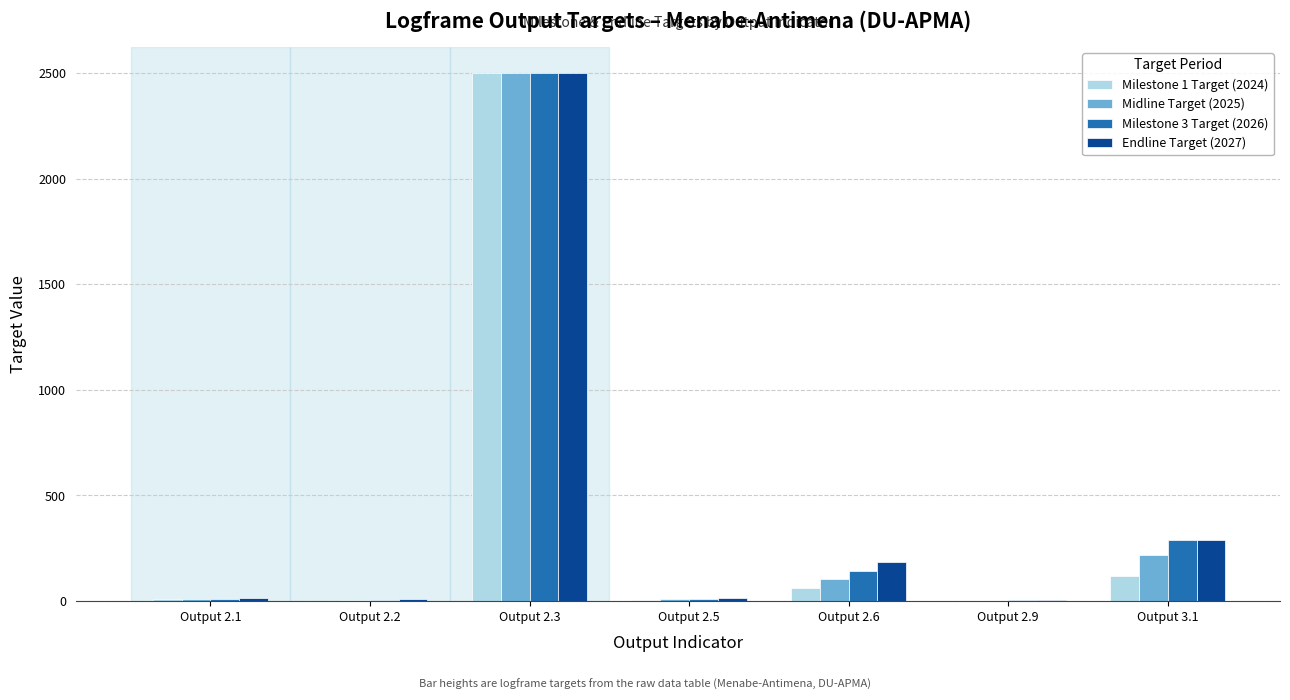

The value of Milestone 1 Target (2024) at Output 2.6 is 64.0. True or false?

True